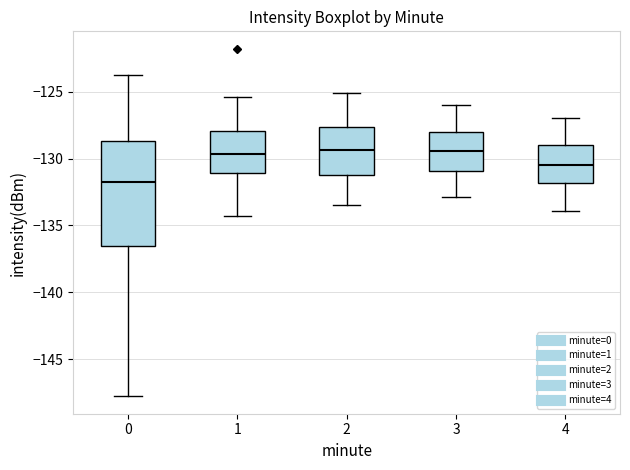

Reading left to right, transcribe this box plot: for each box, give where its median line is, the range the box spans, and where its two whiskers end, as read against the y-axis. The values are not printed on the chart, so give them approximately, as read against the axis.

0: median -131.5, box -136.5 to -128.5, whiskers -148.0 to -123.5
1: median -129.5, box -131.0 to -128.0, whiskers -134.5 to -125.5
2: median -129.5, box -131.0 to -127.5, whiskers -133.5 to -125.0
3: median -129.5, box -131.0 to -128.0, whiskers -133.0 to -126.0
4: median -130.5, box -132.0 to -129.0, whiskers -134.0 to -127.0